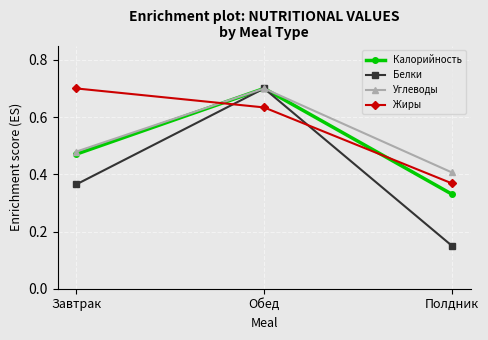

What is the greatest value displayed?

0.7